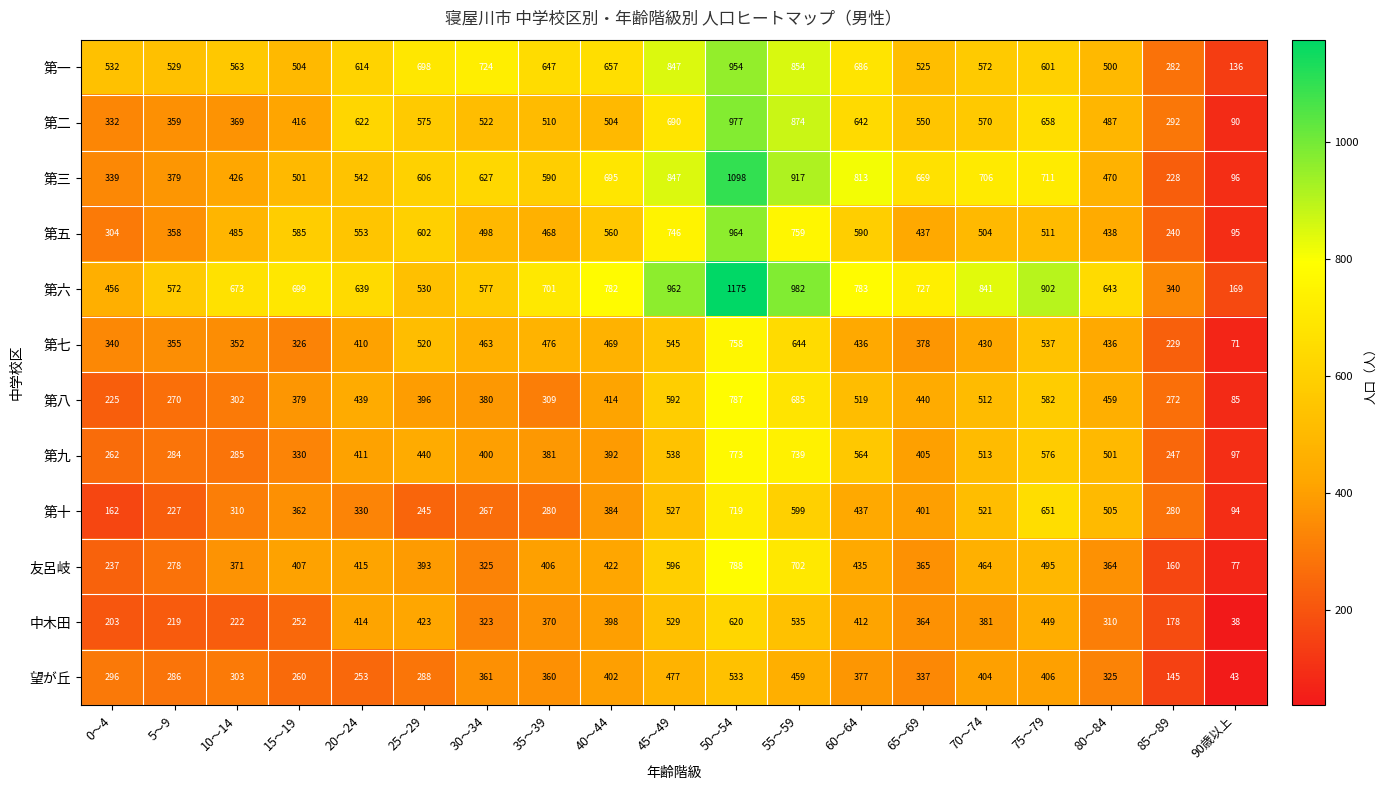

Between 5～9 and 10～14, which series saw the biggest shift?

第五